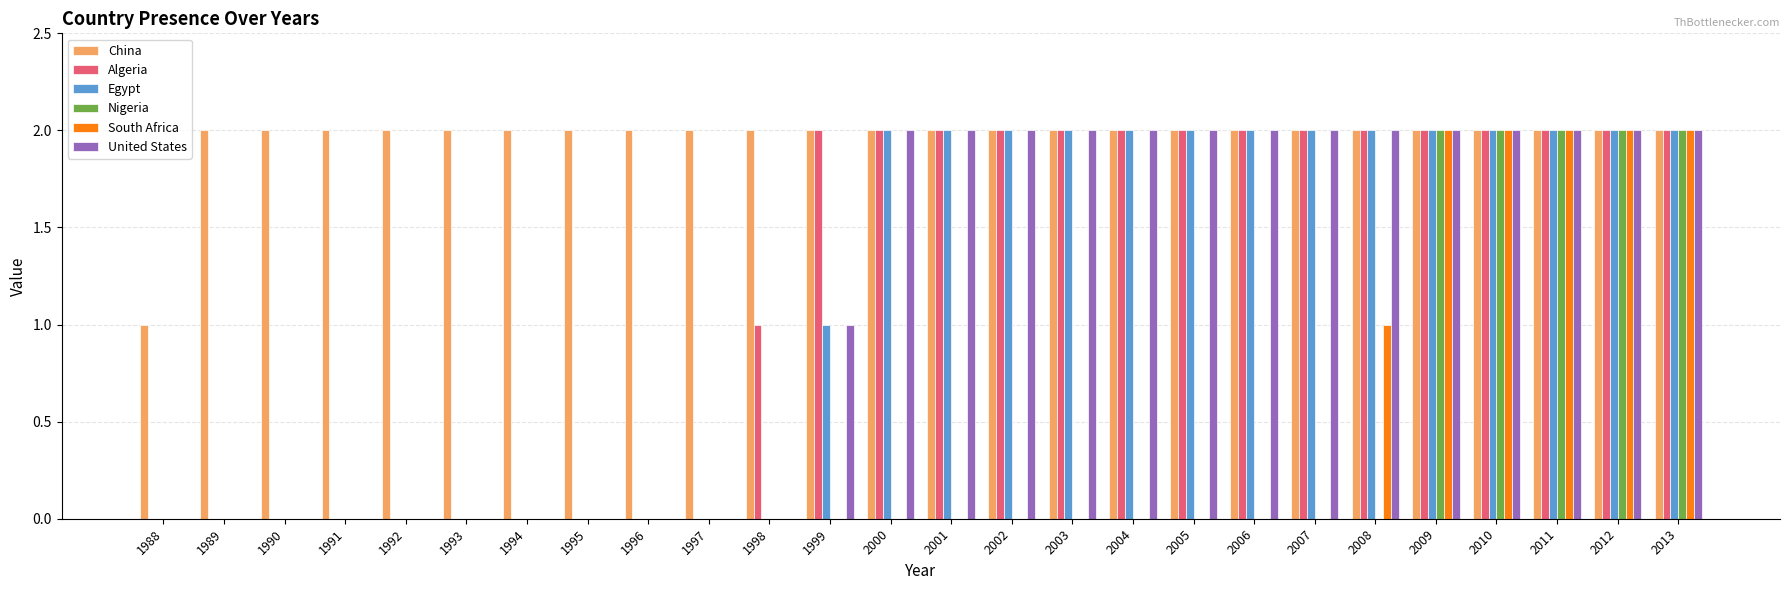

How many data points does each series have?

26